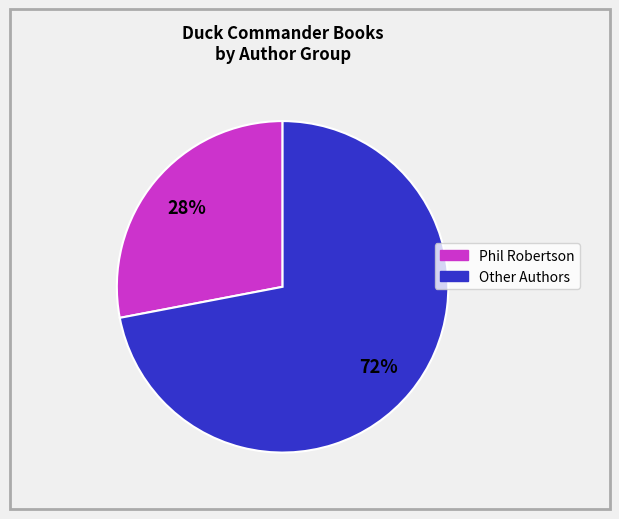

To the nearest percent, what is the difference between the largest and smallest slice percentages?

44%